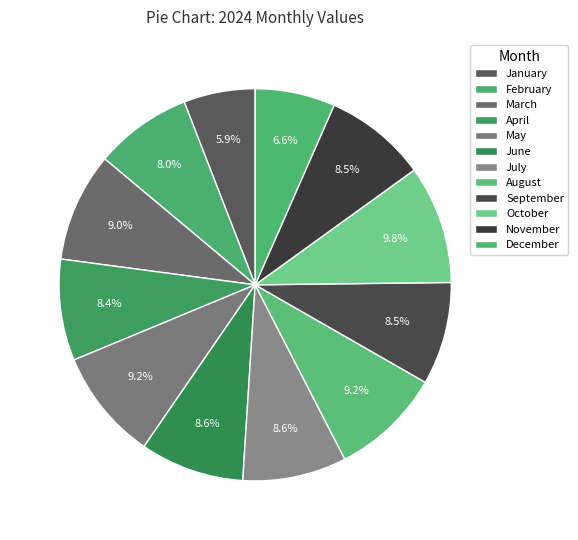

Does any single category account for the majority?

No